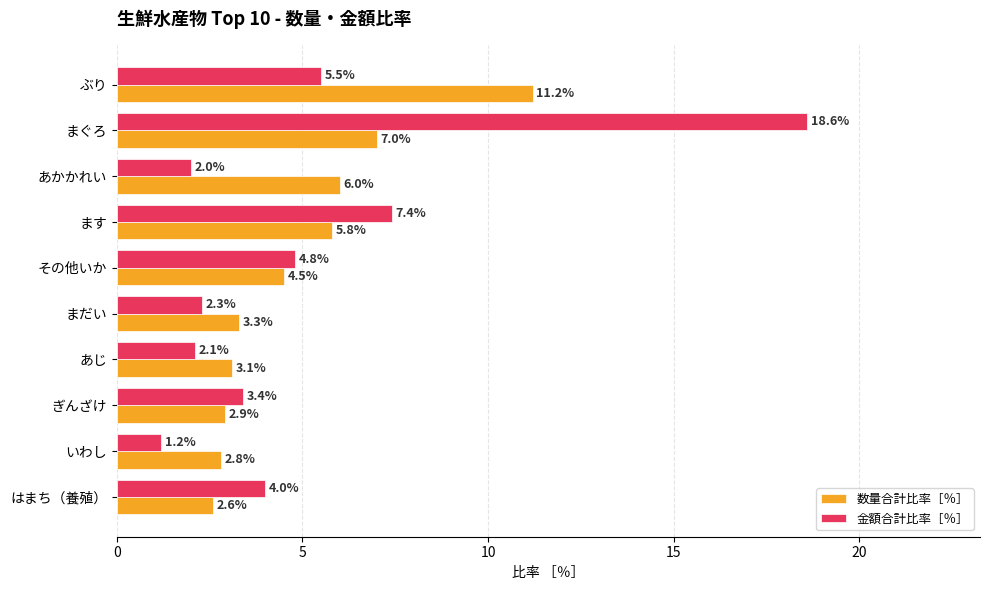

Where is 数量合計比率［％］ nearest to the value 6?

あかかれい